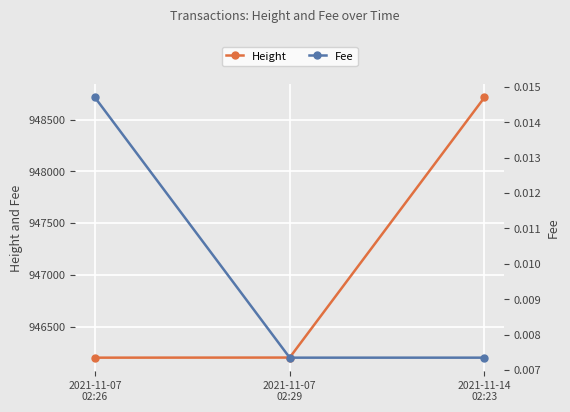

What is the lowest value of the Height series?

946199